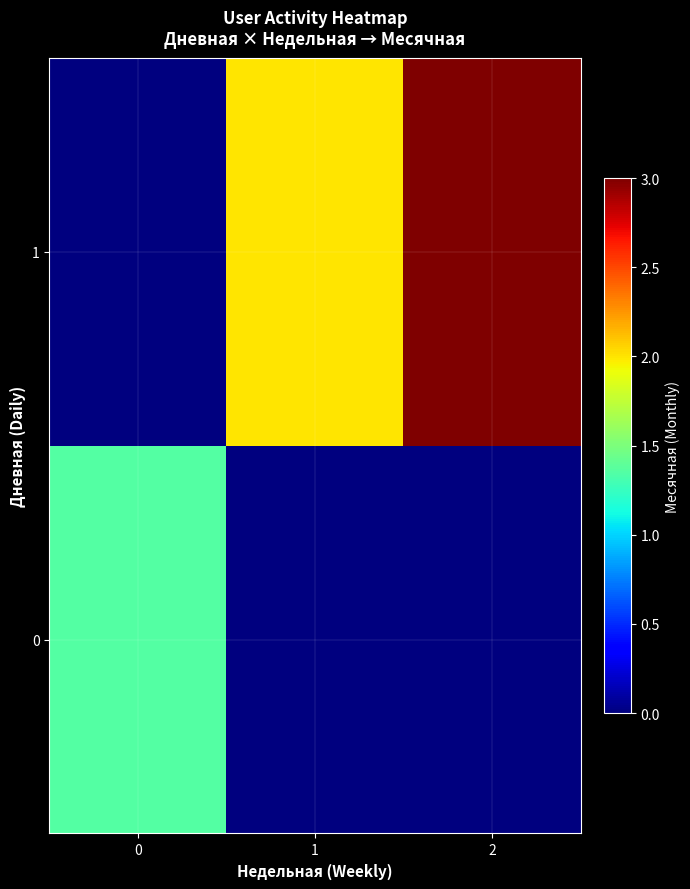

Which series has the largest total across all categories?

1